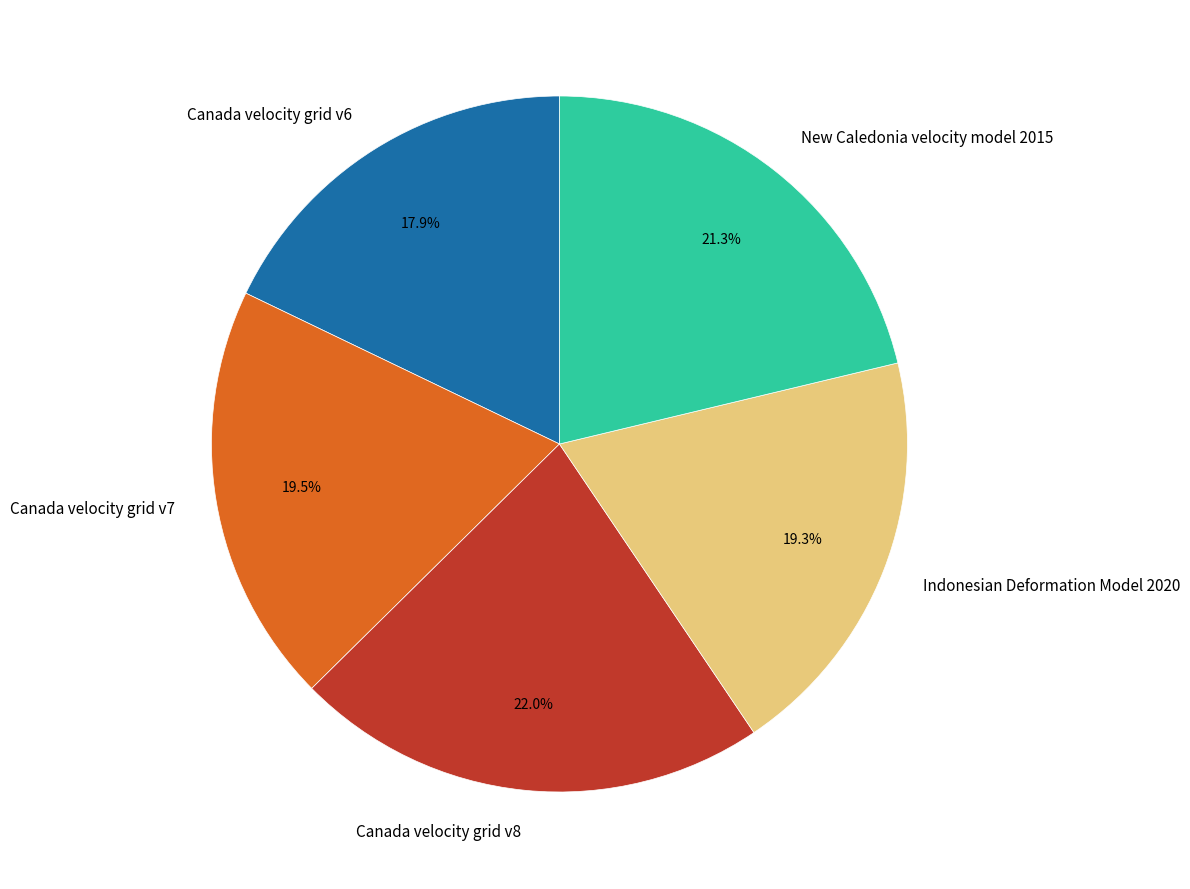

Is it true that Canada velocity grid v8 is 32% of the pie?

False